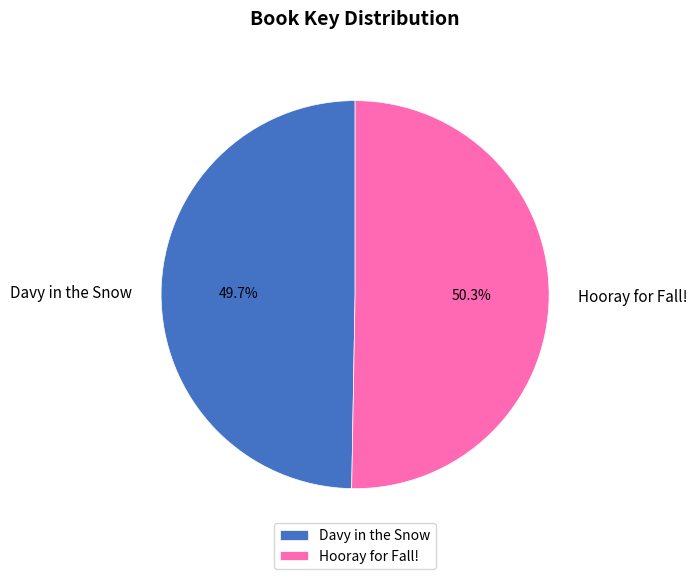

What percentage is the Davy in the Snow slice, to the nearest percent?

50%